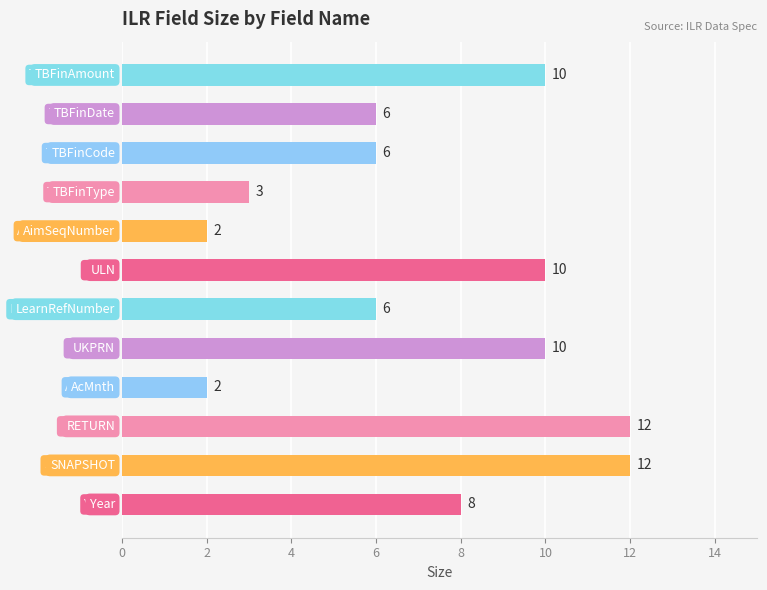

Reading left to right, list all the values displayed in this chart.

8	12	12	2	10	6	10	2	3	6	6	10